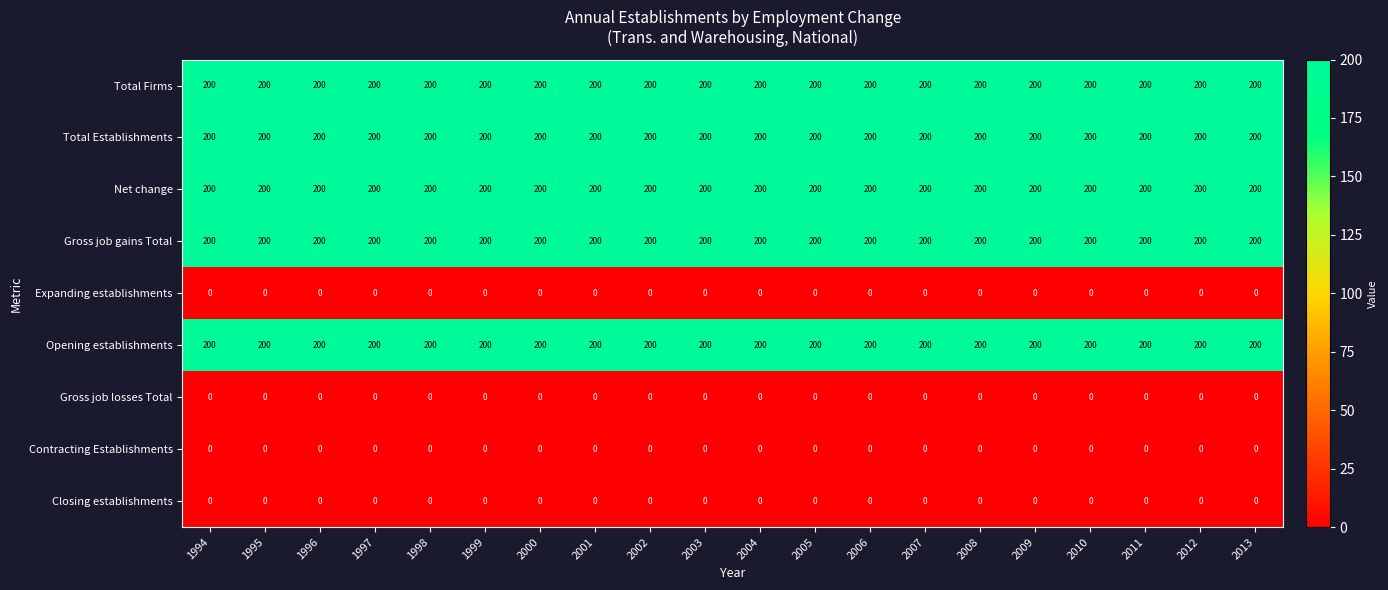

What is the sum of the Total Establishments values at 2008 and 2002?

400